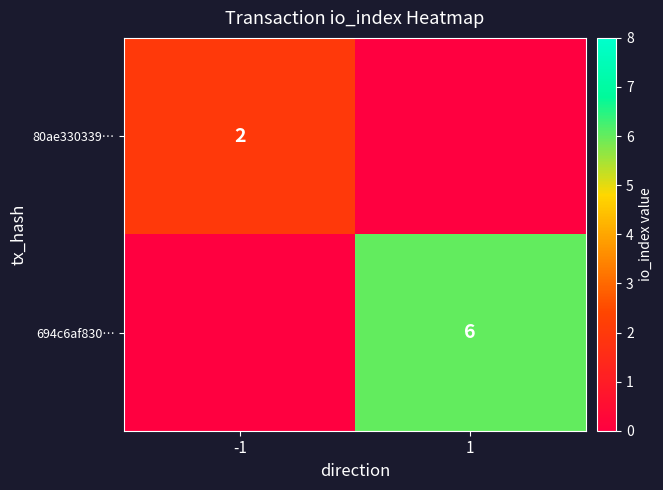

Which category has the lowest value across all series?

1